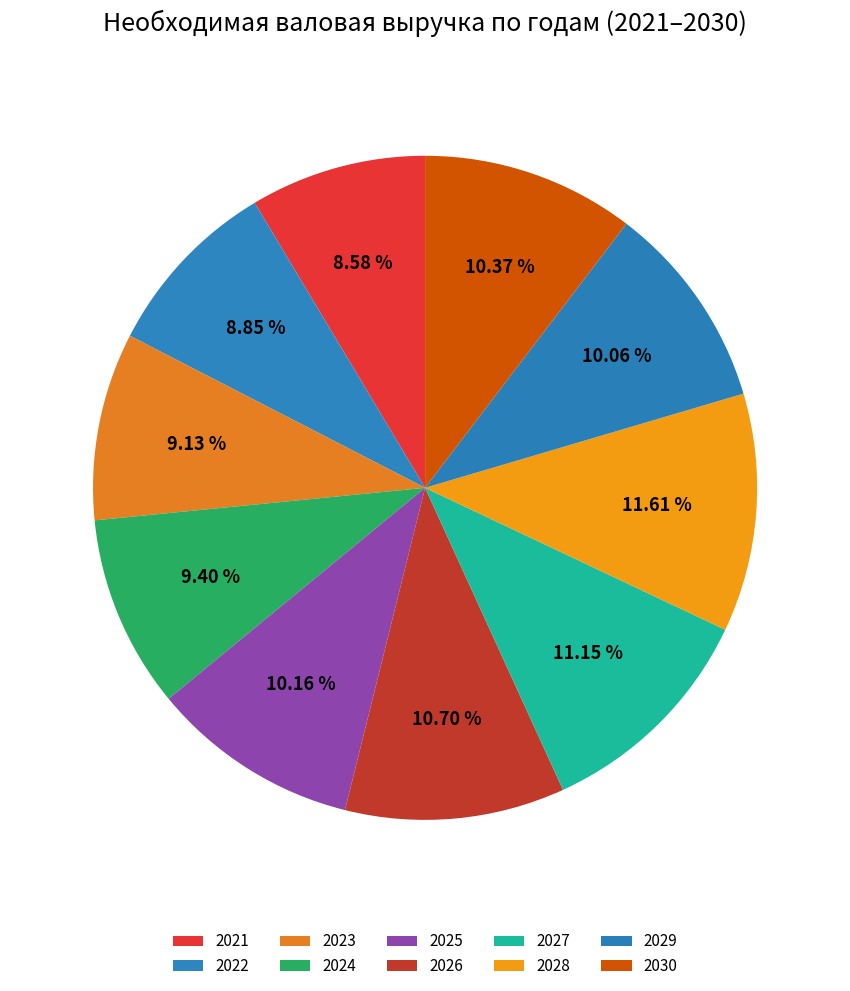

What is the ratio of the value at 2028 to the value at 2026?

1.1